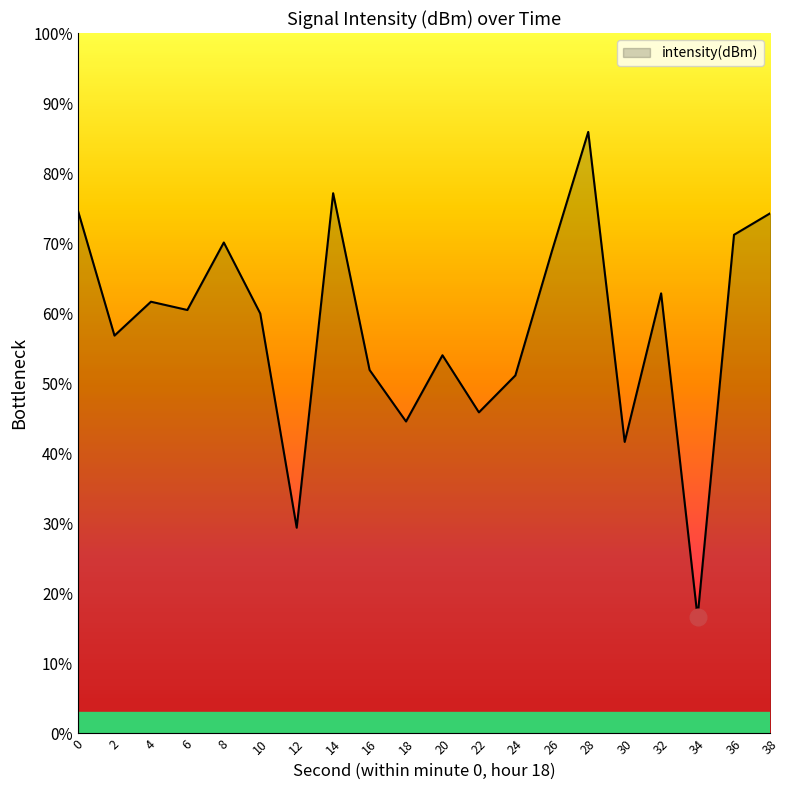

What is the sum of all values?

1158.7